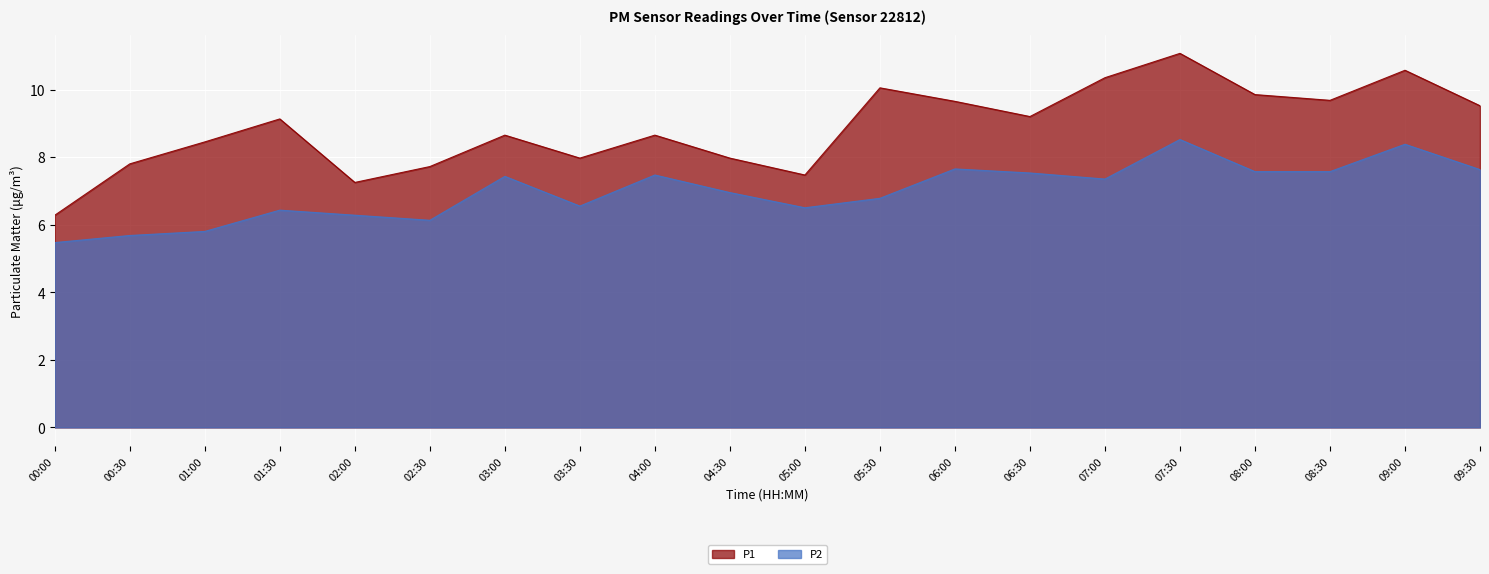

Is it true that P2 equals 3.1 at 05:00?

False